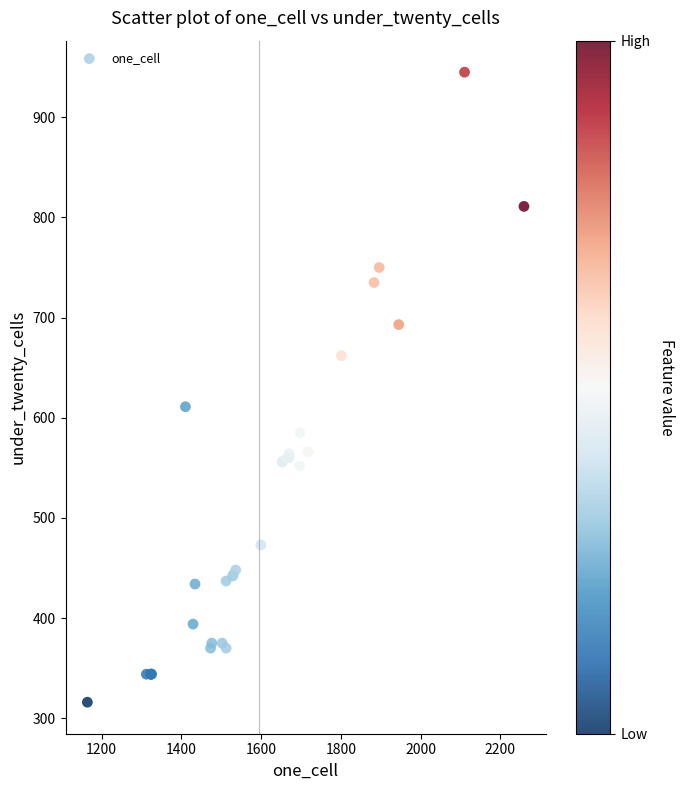

What Y value in the scatter plot is closest to 630?

611